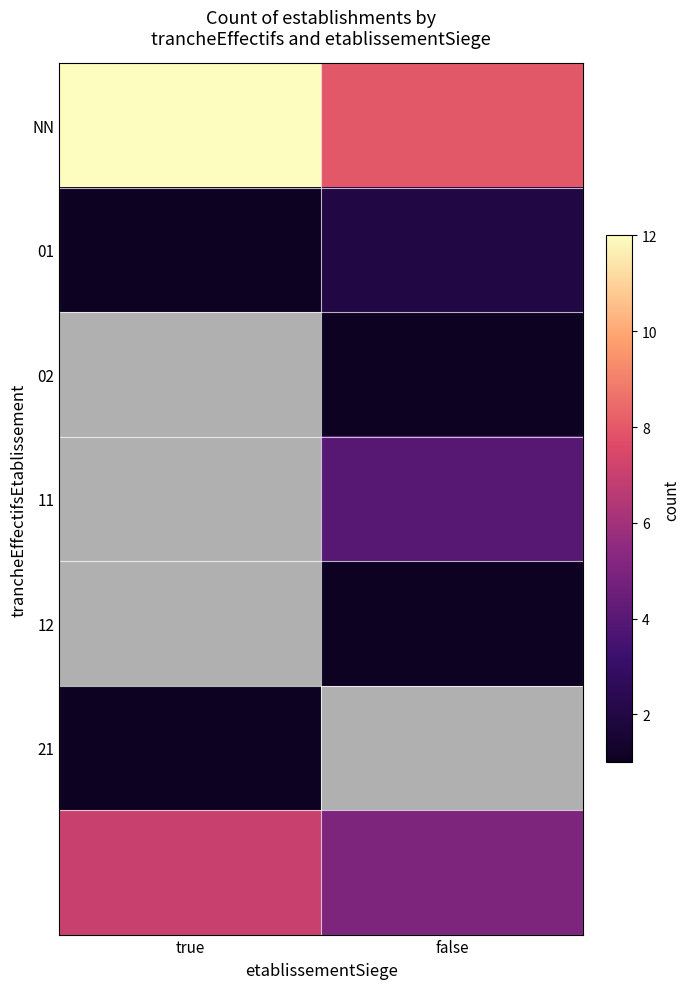

How many data points in 01 are less than 2?

1